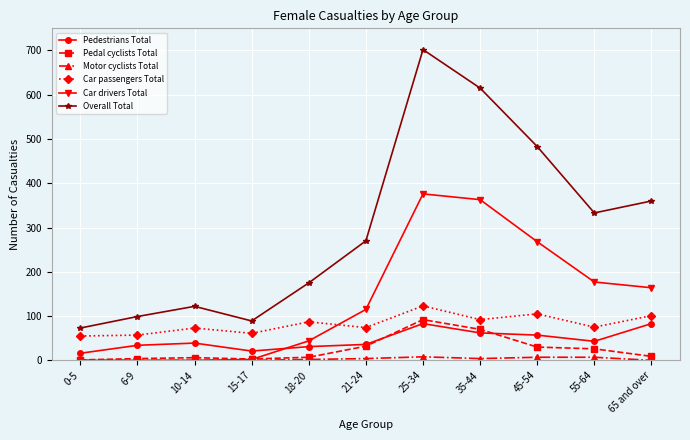

How many data points does each series have?

11